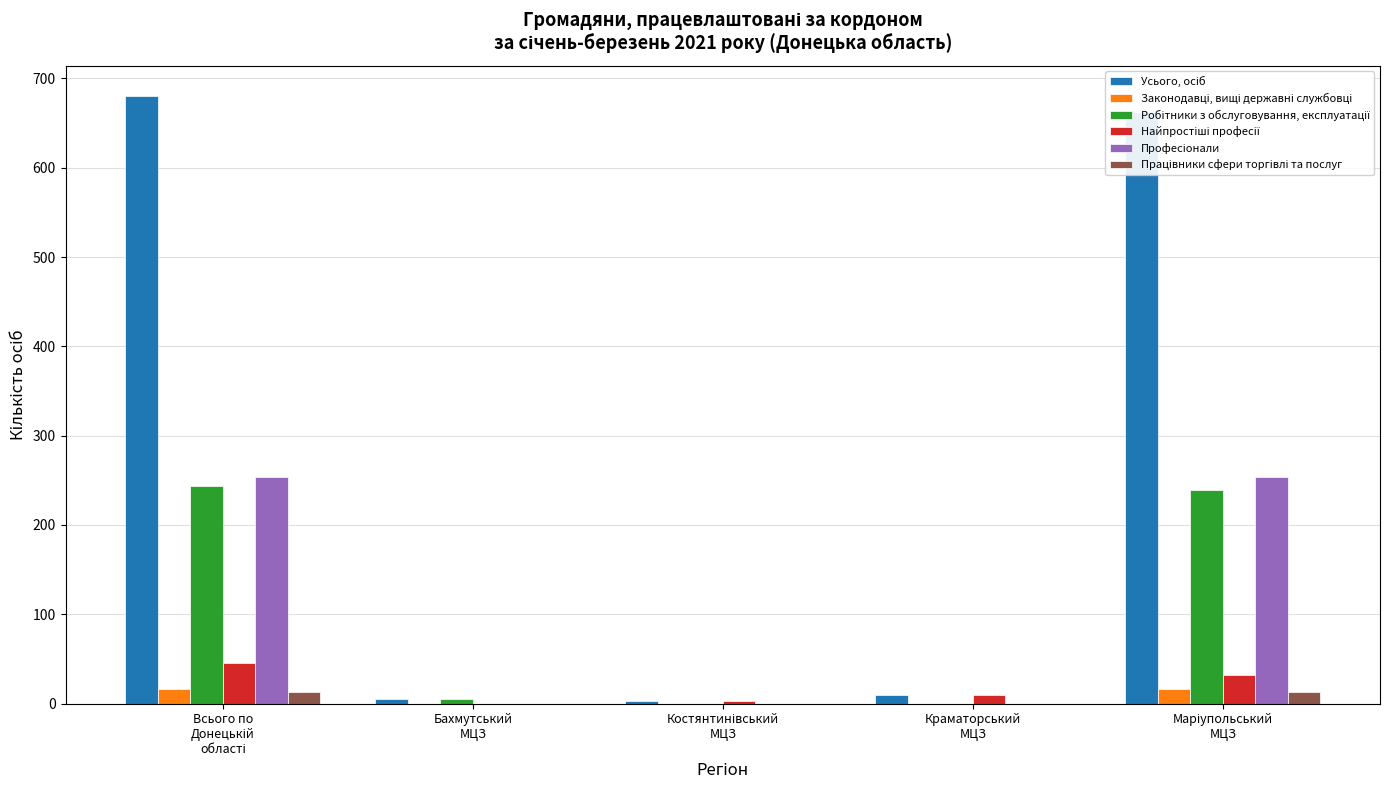

Reading left to right, extract all data points from this chart.

Усього, осіб: 680	5	3	10	662
Законодавці, вищі державні службовці: 16	0	0	0	16
Робітники з обслуговування, експлуатації: 244	5	0	0	239
Найпростіші професії: 45	0	3	10	32
Професіонали: 254	0	0	0	254
Працівники сфери торгівлі та послуг: 13	0	0	0	13